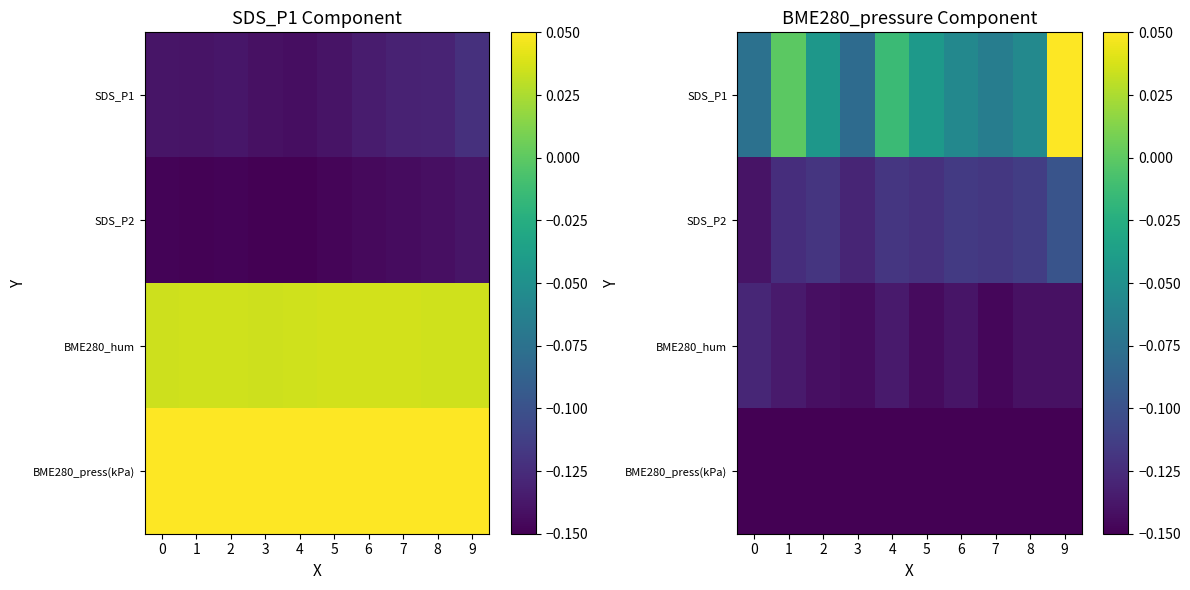

What is the spread (max minus min) of values at 6?

0.1